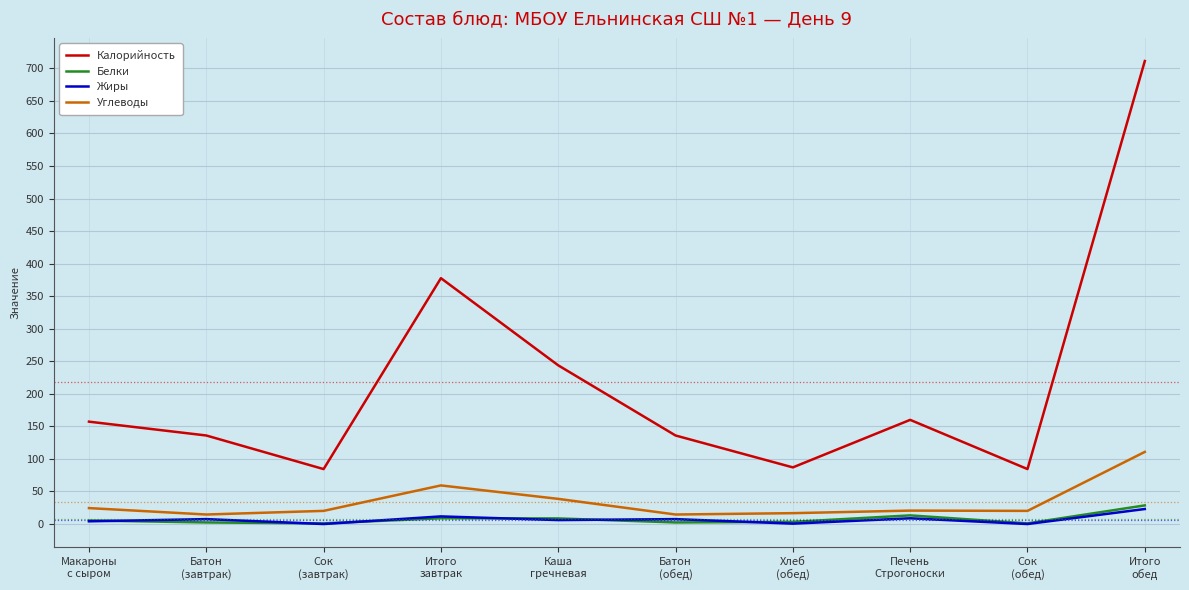

What is the difference between the highest and lowest values at Хлеб
(обед)?

86.4